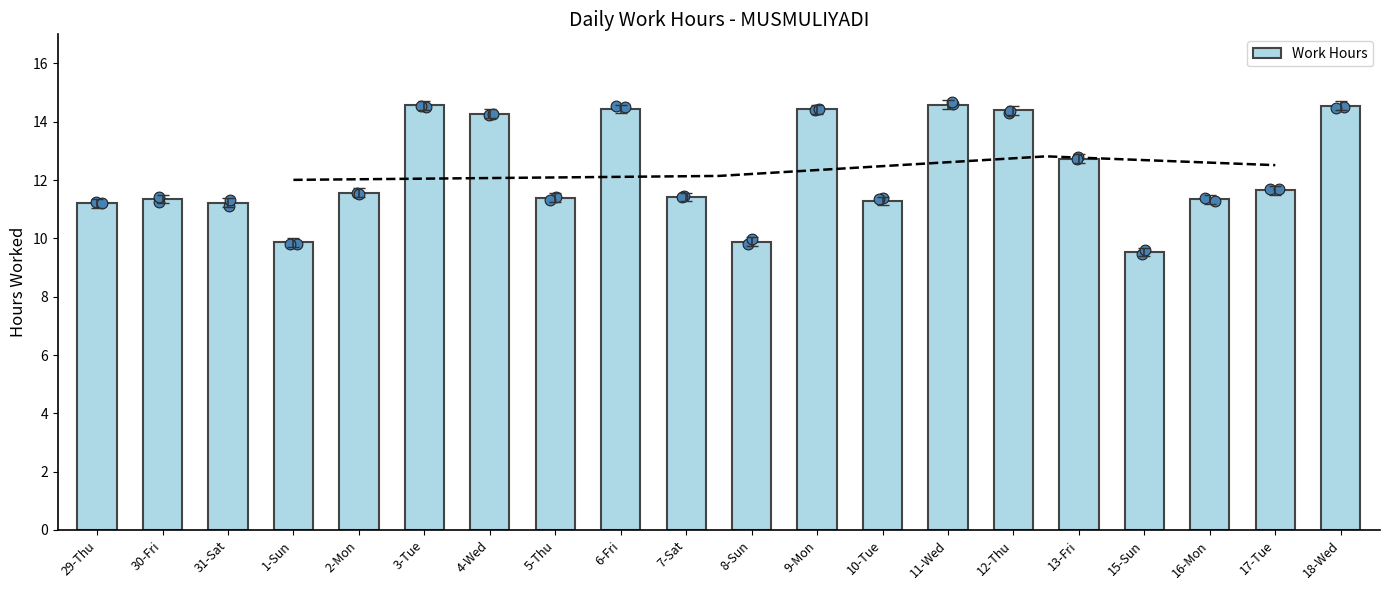

Between 8-Sun and 29-Thu, which is larger?

29-Thu